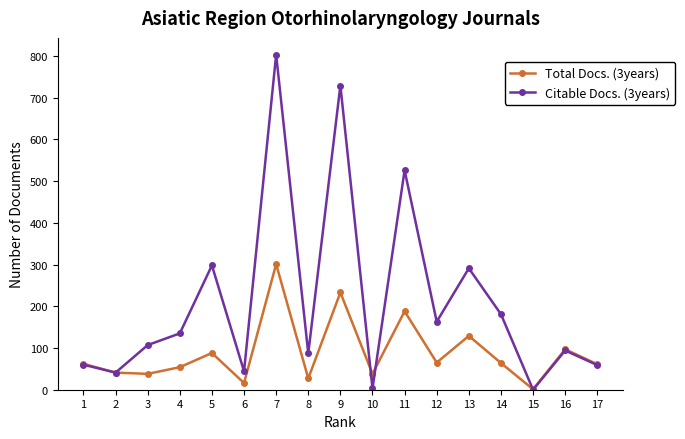

True or false: Citable Docs. (3years) has more than 2 interior local peaks.

True